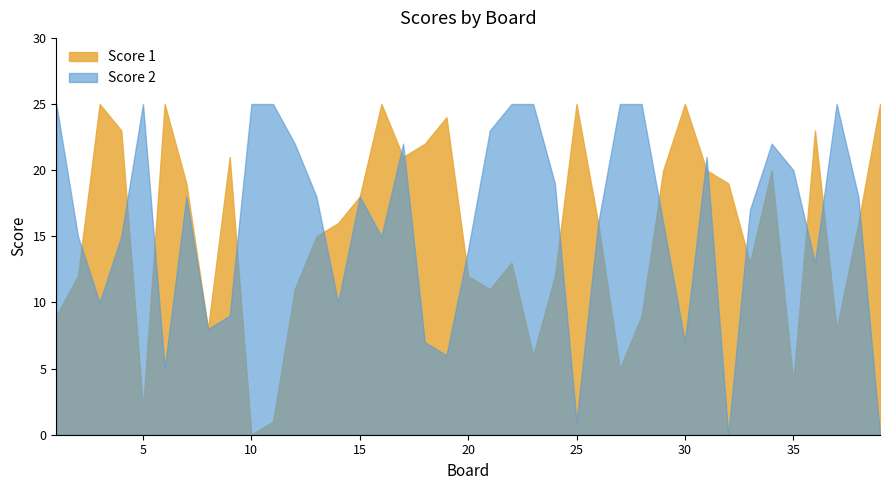

What are all the series names shown in the legend?

Score 1, Score 2